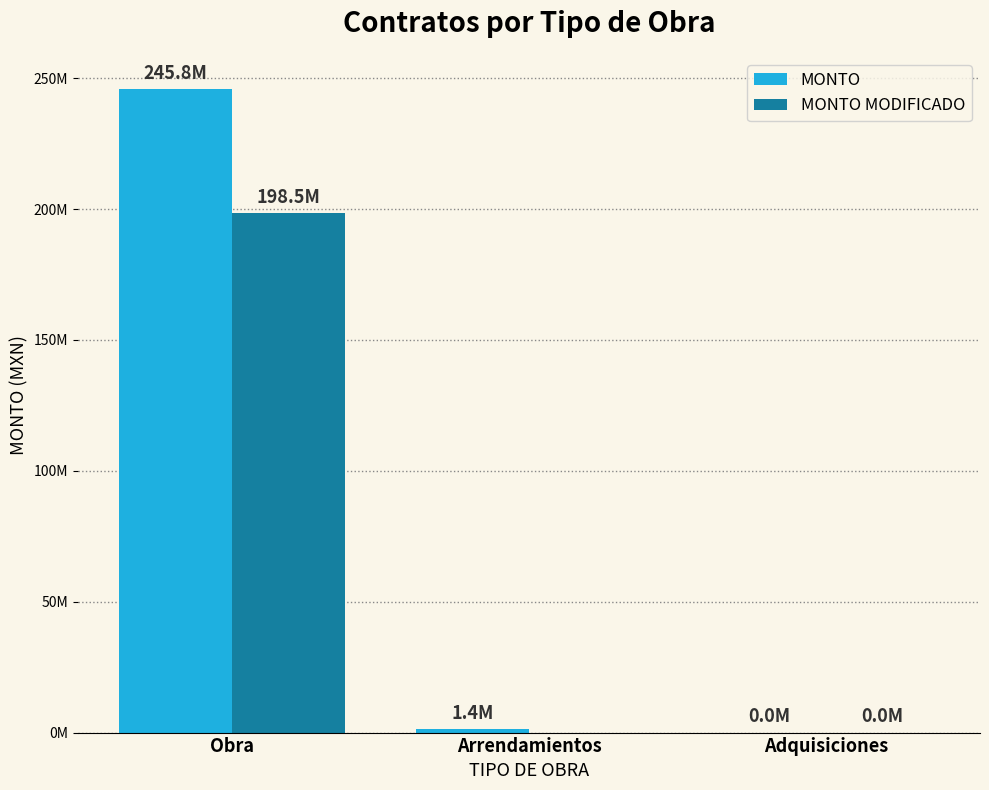

What are all the series names shown in the legend?

MONTO, MONTO MODIFICADO